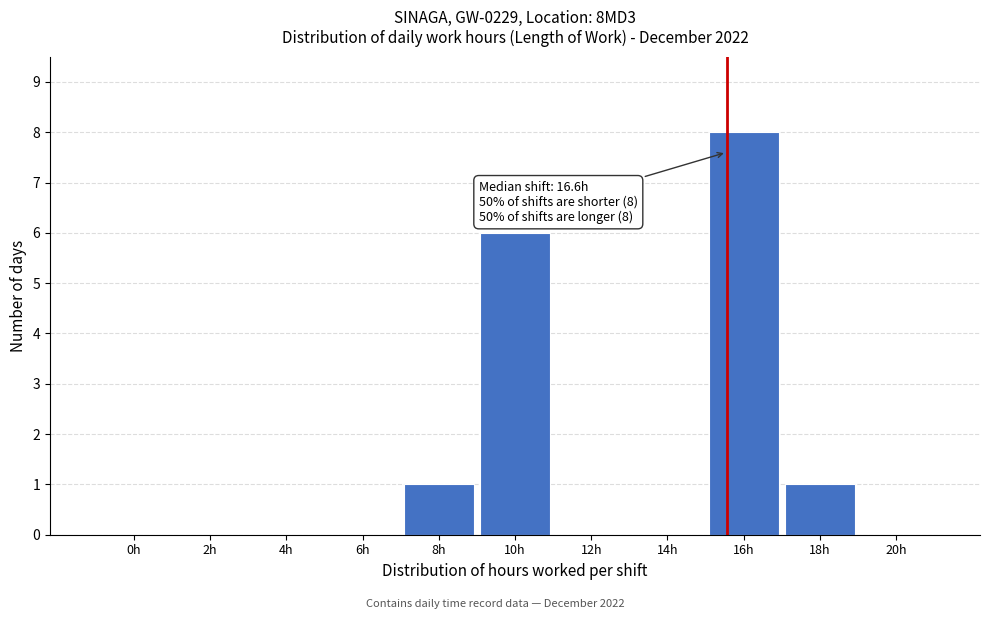

Reading left to right, transcribe all the data shown in this chart.

0h=0	2h=0	4h=0	6h=0	8h=1	10h=6	12h=0	14h=0	16h=8	18h=1	20h=0